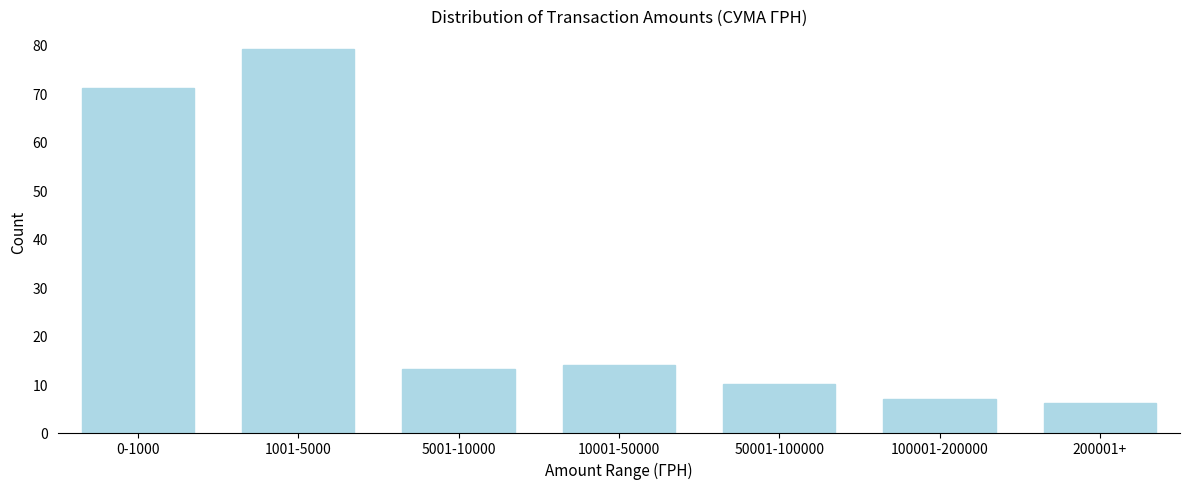

Reading left to right, transcribe all the data shown in this chart.

0-1000=71	1001-5000=79	5001-10000=13	10001-50000=14	50001-100000=10	100001-200000=7	200001+=6